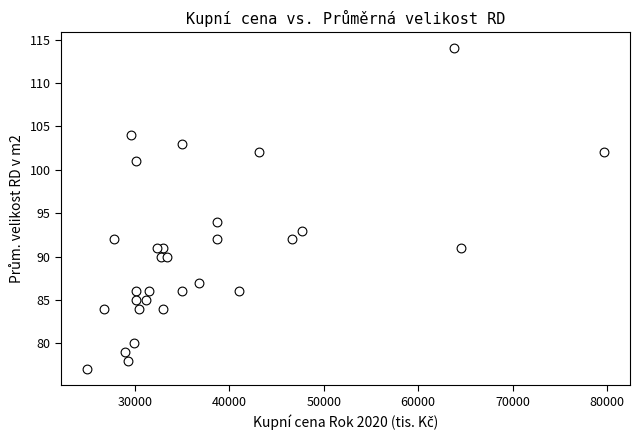

What Y value in the scatter plot is closest to 95?

94